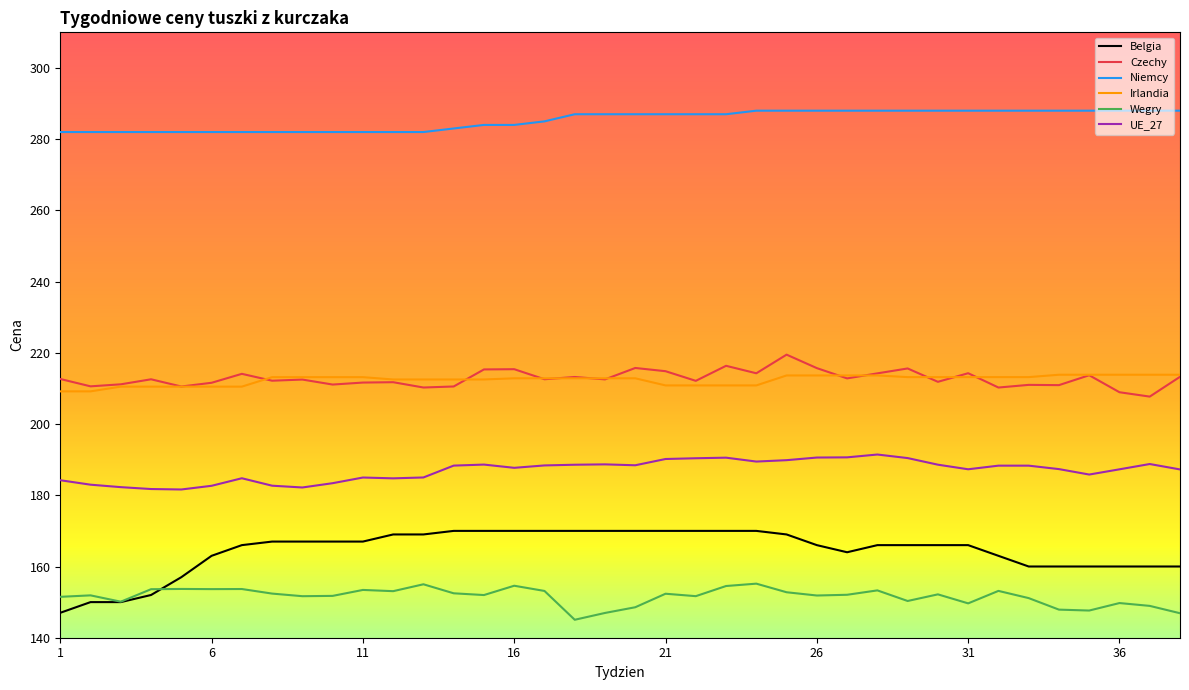

What are all the series names shown in the legend?

Belgia, Czechy, Niemcy, Irlandia, Wegry, UE_27